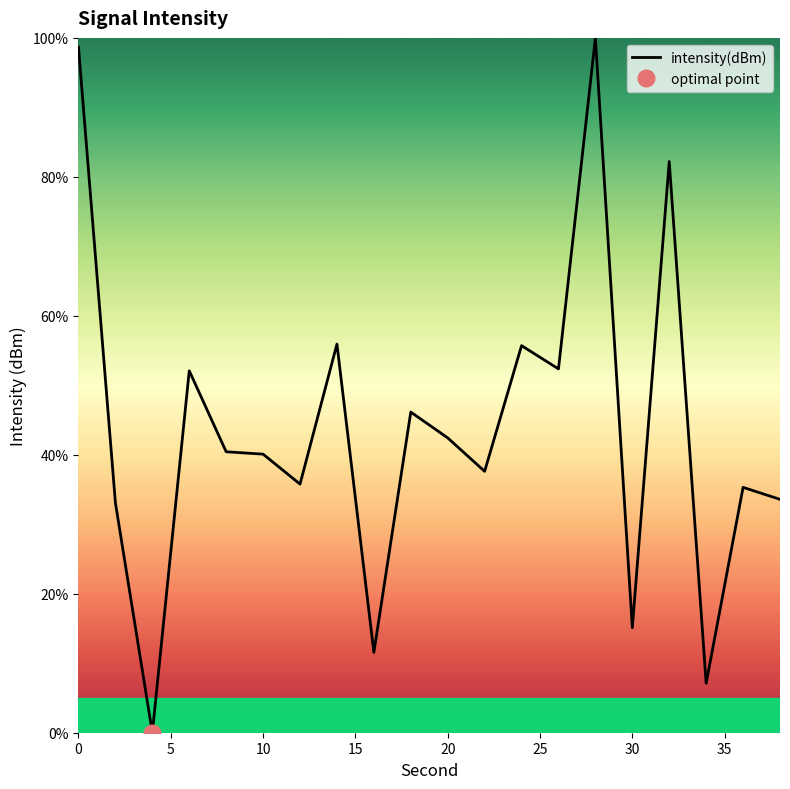

What is the value of the 17th point from the left?

82.2